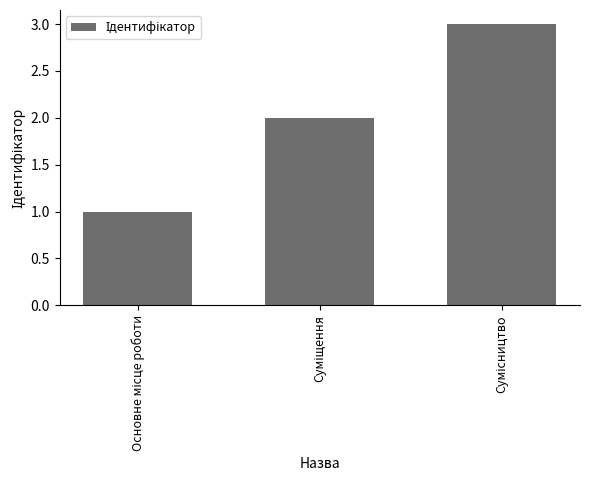

What is the average value?

2